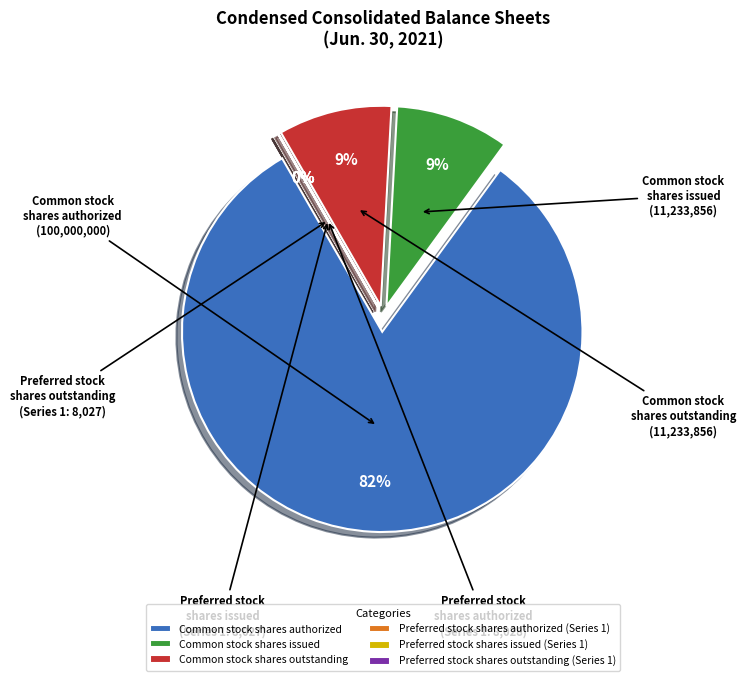

Which category has the biggest portion of the pie?

Common stock shares authorized